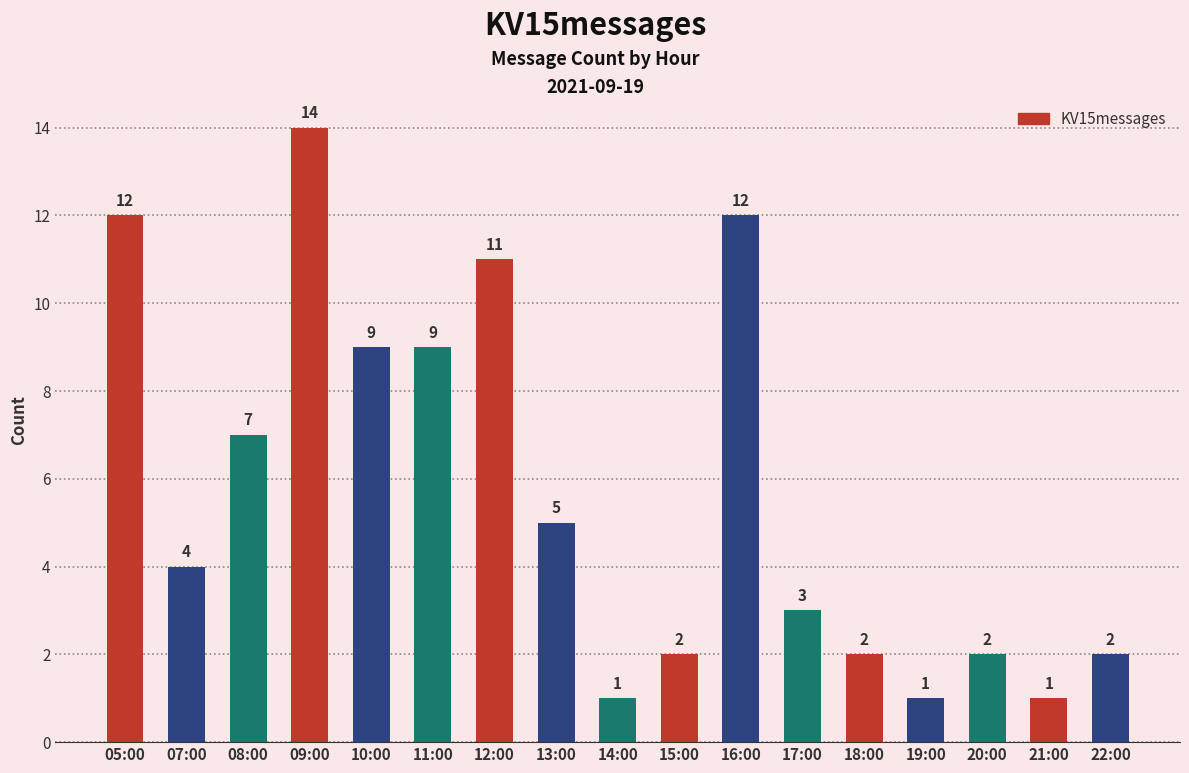

What value does the data have at 11:00?

9